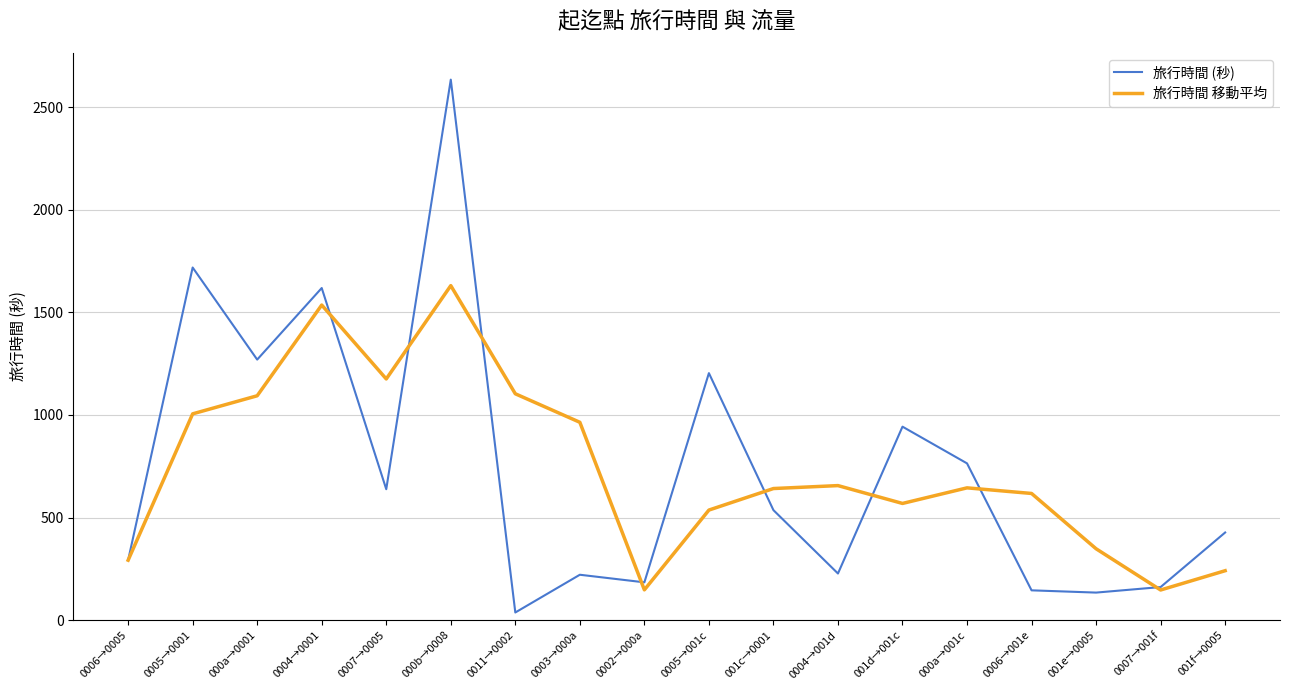

At 0003→000a, list the series in order from smallest to largest.

旅行時間 (秒), 旅行時間 移動平均